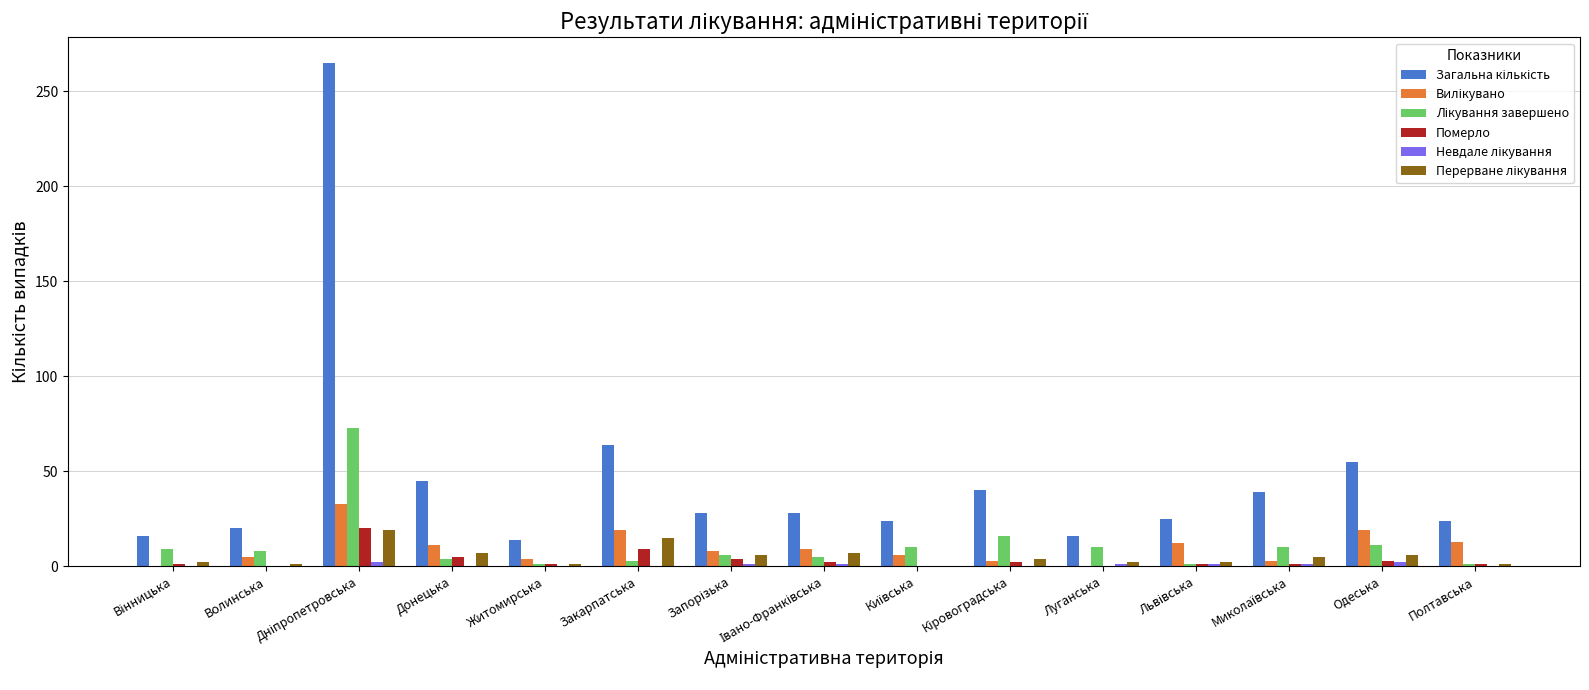

True or false: Лікування завершено has a value of 10 at Київська.

True